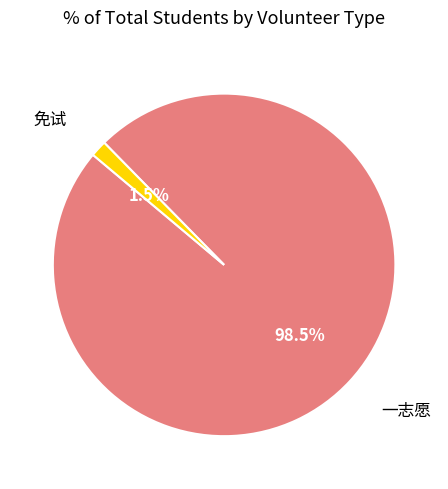

To the nearest percent, what is the average slice percentage?

50%